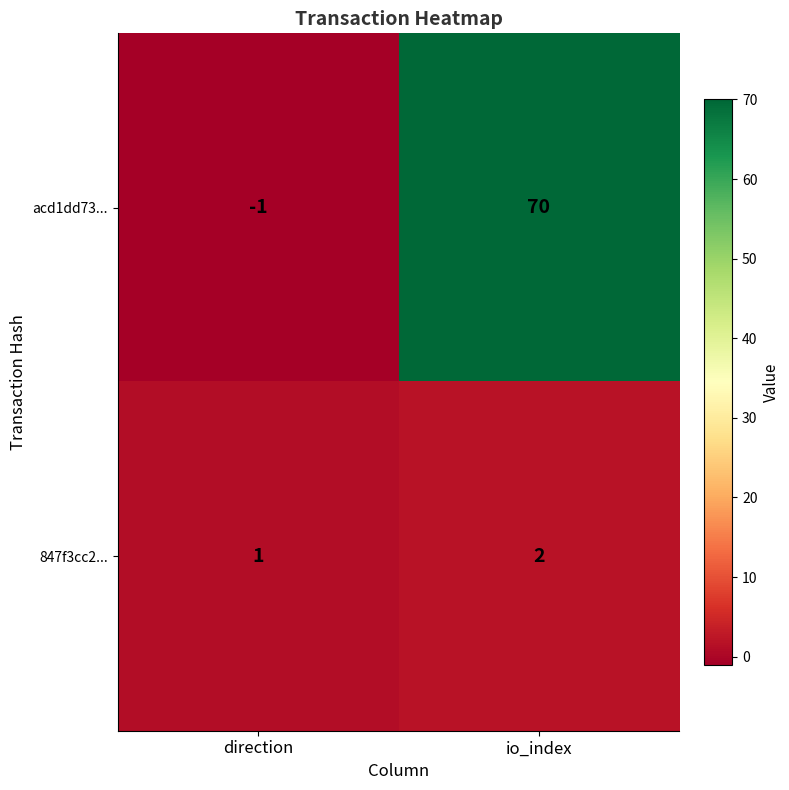

Read the acd1dd73... value at io_index.

70